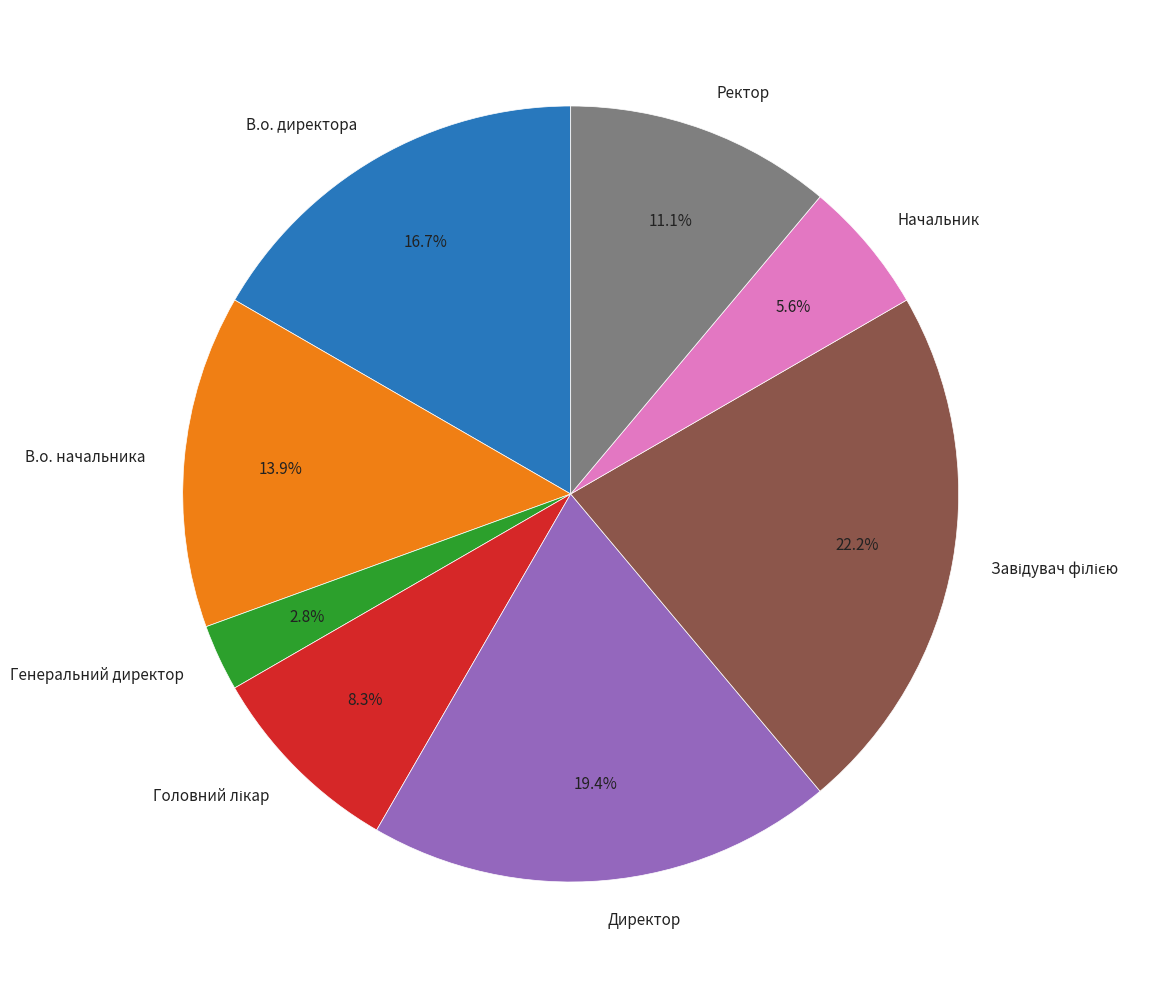

What is the ratio of the value at В.о. начальника to the value at Директор?

0.7